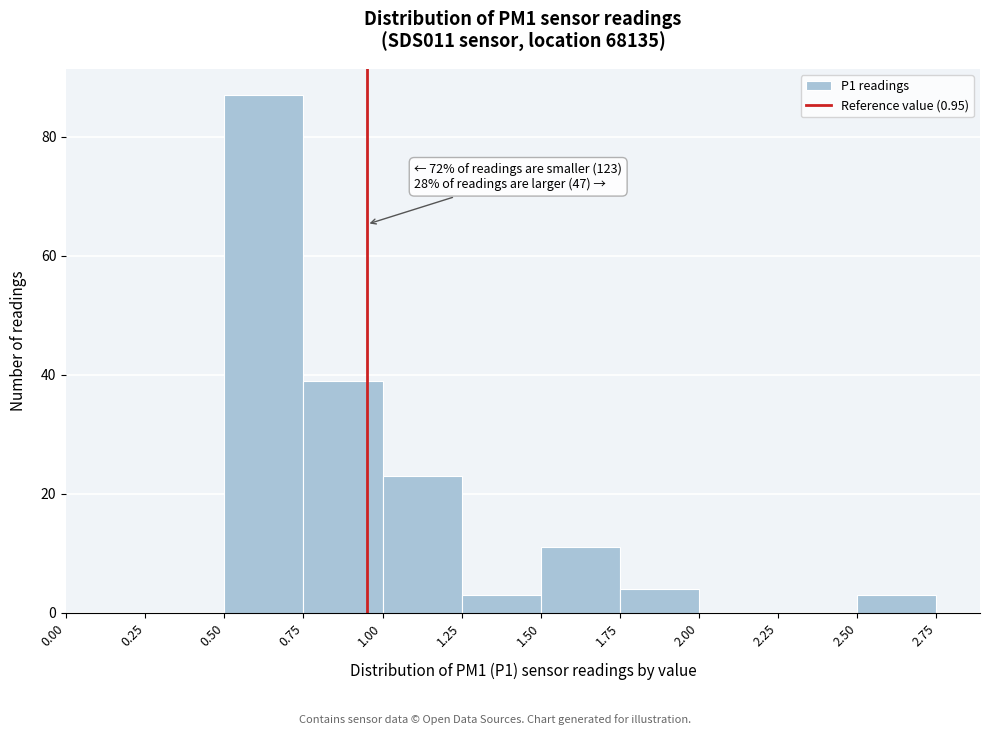

Which range on the x-axis has the tallest bar?

0.50 to 0.75